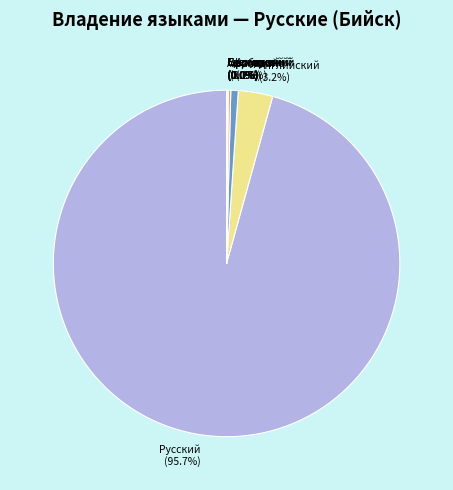

Is there any slice that represents more than half of the pie?

Yes